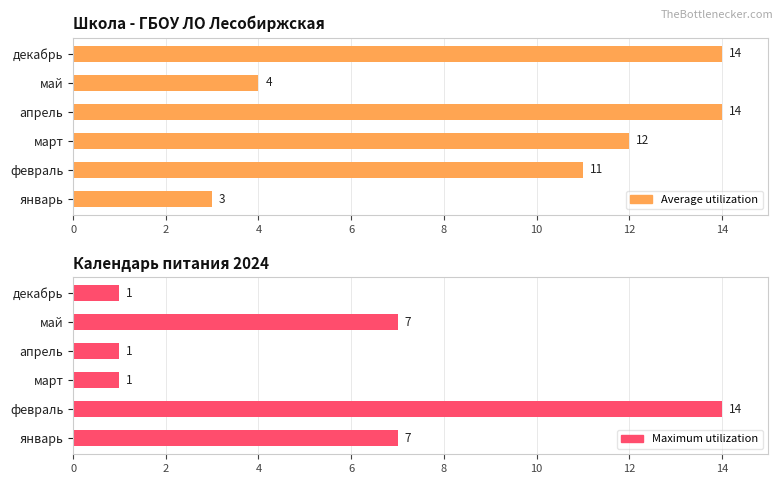

Is it true that Average utilization equals 11 at февраль?

True